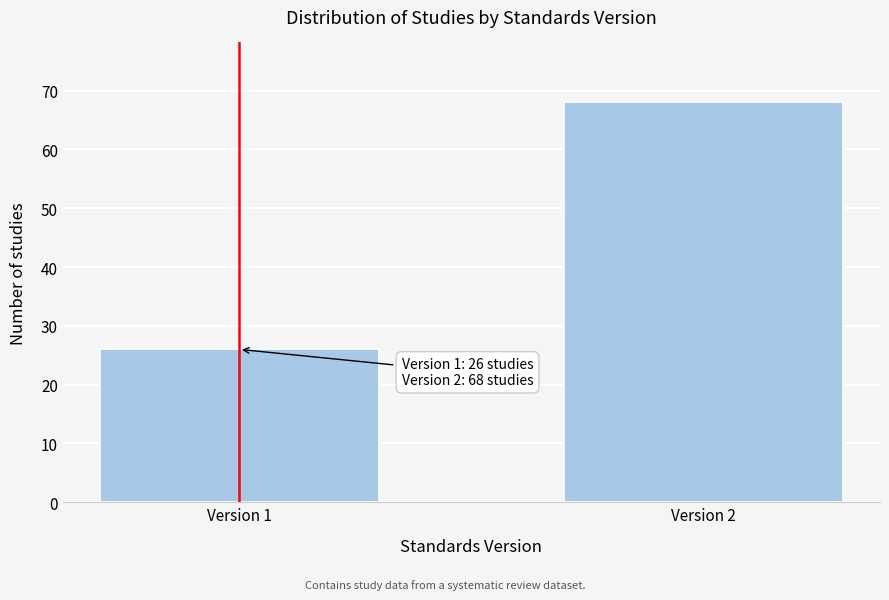

Reading left to right, what are all the values shown in this chart?

26	68